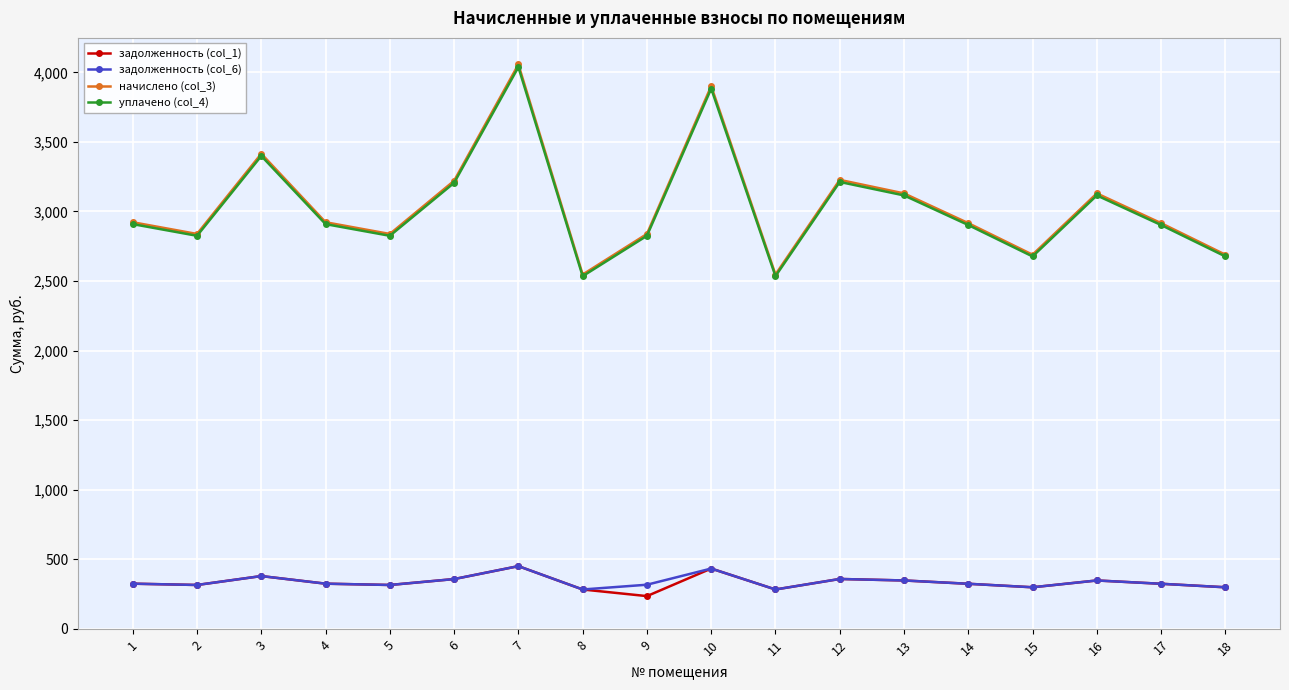

What is the greatest value displayed?

4056.5